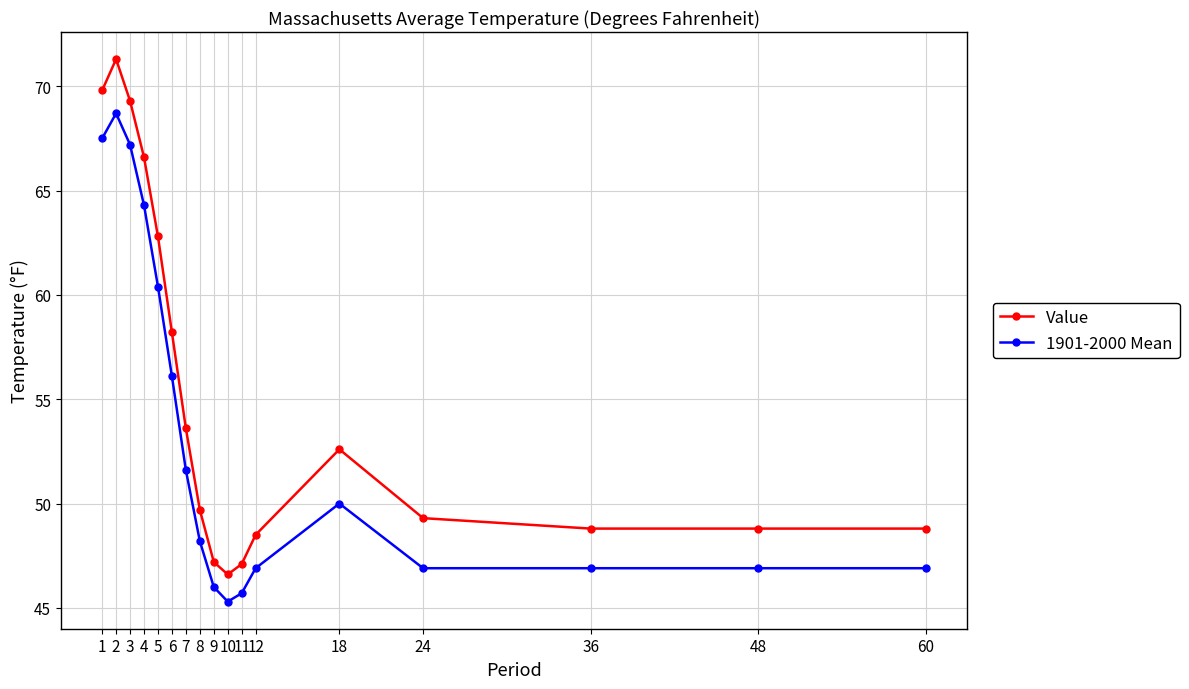

What is the difference between the maximum and minimum values in the 1901-2000 Mean series?

23.4